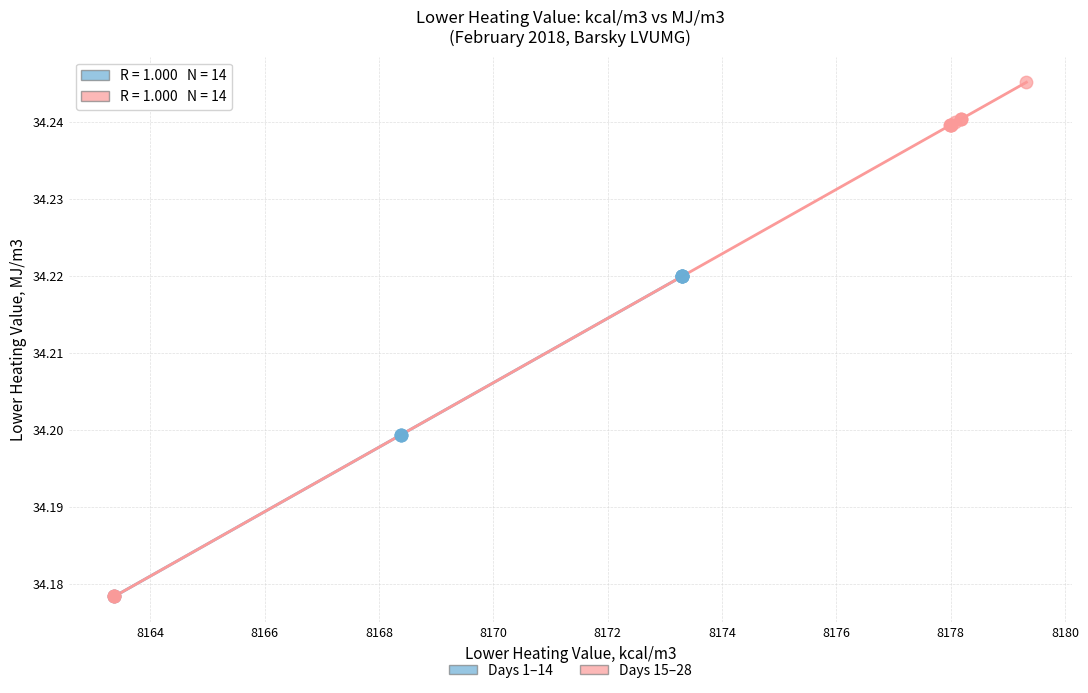

Which series contains the highest Y value?

Days 15–28